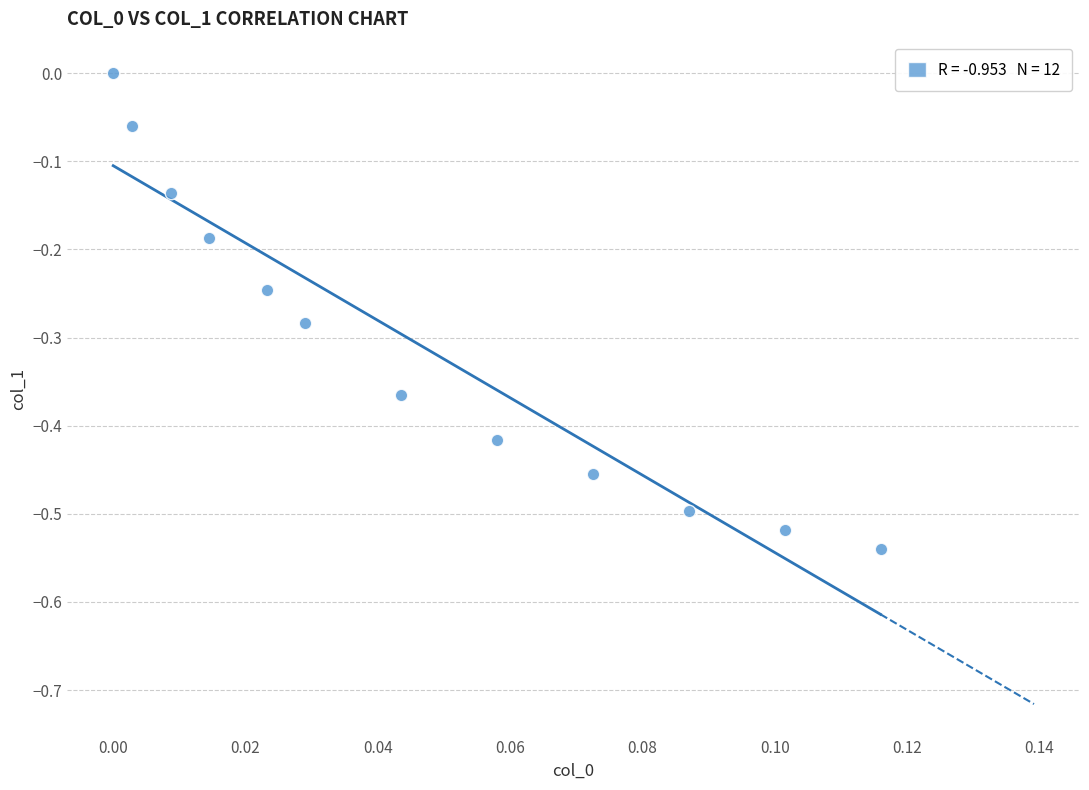

How many points are shown in the scatter plot?

12